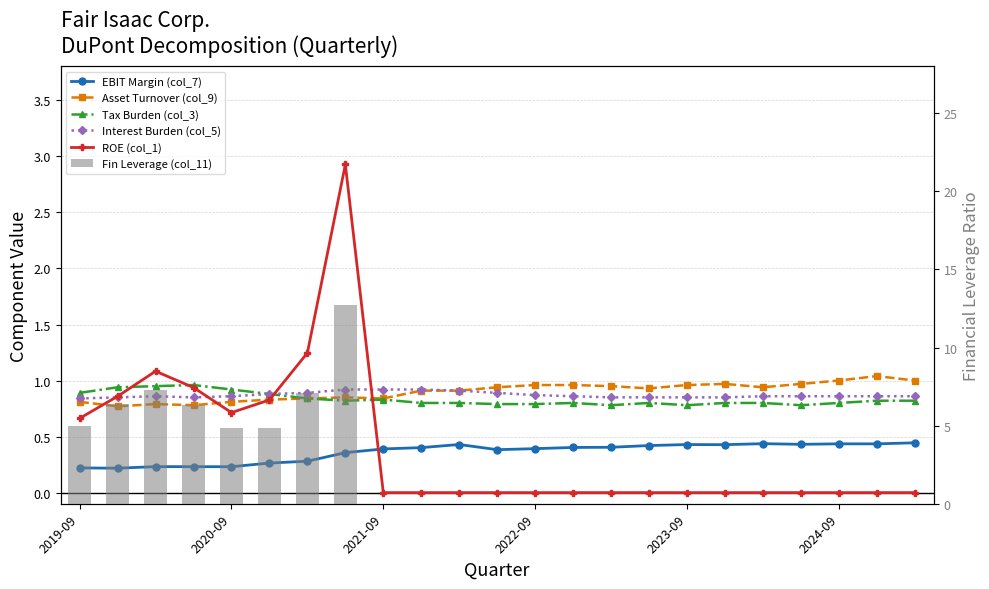

Reading right to left, list all the values displayed in this chart.

EBIT Margin (col_7): 0.4	0.4	0.4	0.4	0.4	0.4	0.4	0.4	0.4	0.4	0.4	0.4	0.4	0.4	0.4	0.4	0.3	0.3	0.2	0.2	0.2	0.2	0.2
Asset Turnover (col_9): 1.0	1.0	1.0	1.0	0.9	1.0	1.0	0.9	0.9	1.0	1.0	0.9	0.9	0.9	0.8	0.8	0.8	0.8	0.8	0.8	0.8	0.8	0.8
Tax Burden (col_3): 0.8	0.8	0.8	0.8	0.8	0.8	0.8	0.8	0.8	0.8	0.8	0.8	0.8	0.8	0.8	0.8	0.8	0.9	0.9	1.0	0.9	0.9	0.9
Interest Burden (col_5): 0.9	0.9	0.9	0.9	0.9	0.8	0.8	0.8	0.8	0.9	0.9	0.9	0.9	0.9	0.9	0.9	0.9	0.9	0.9	0.8	0.9	0.8	0.8
ROE (col_1): 0.0	0.0	0.0	0.0	0.0	0.0	0.0	0.0	0.0	0.0	0.0	0.0	0.0	0.0	0.0	2.9	1.2	0.8	0.7	0.9	1.1	0.9	0.7
Fin Leverage (col_11): 0.0	0.0	0.0	0.0	0.0	0.0	0.0	0.0	0.0	0.0	0.0	0.0	0.0	0.0	0.0	12.7	7.1	4.9	4.8	6.3	7.2	6.4	5.0